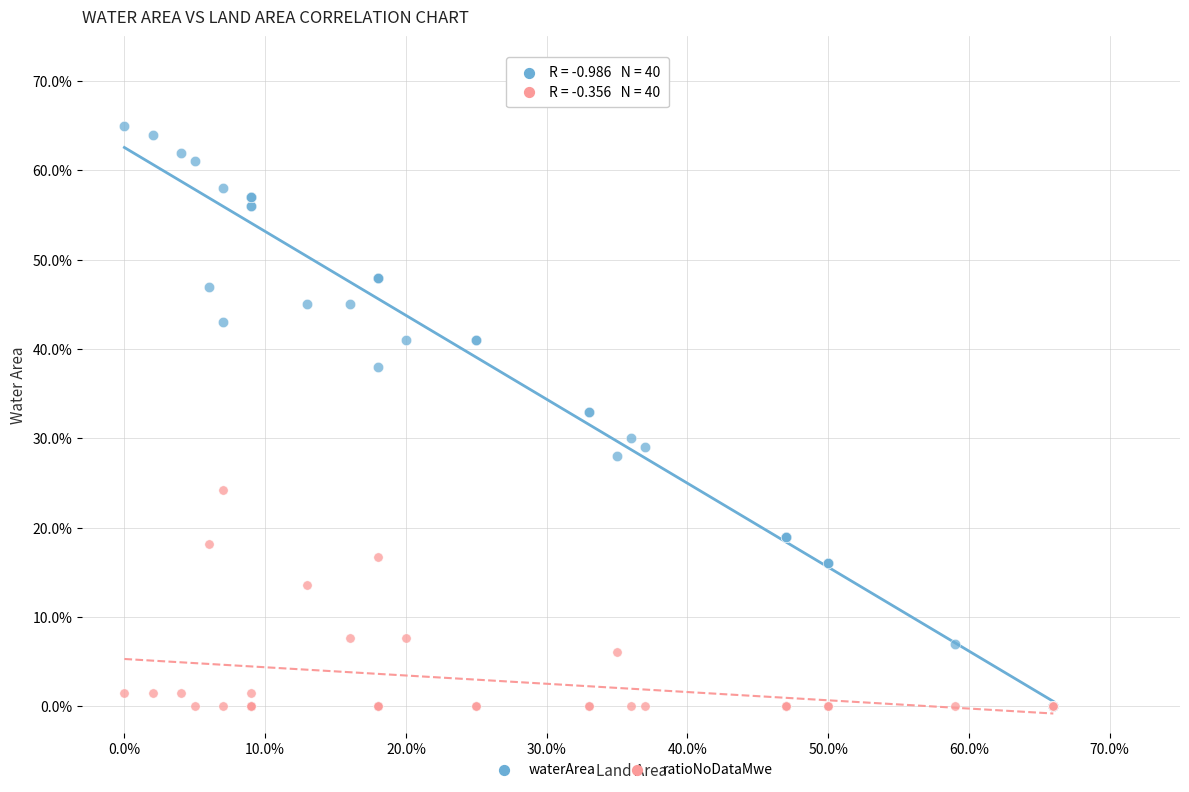

What are all the series names shown in the legend?

waterArea, ratioNoDataMwe